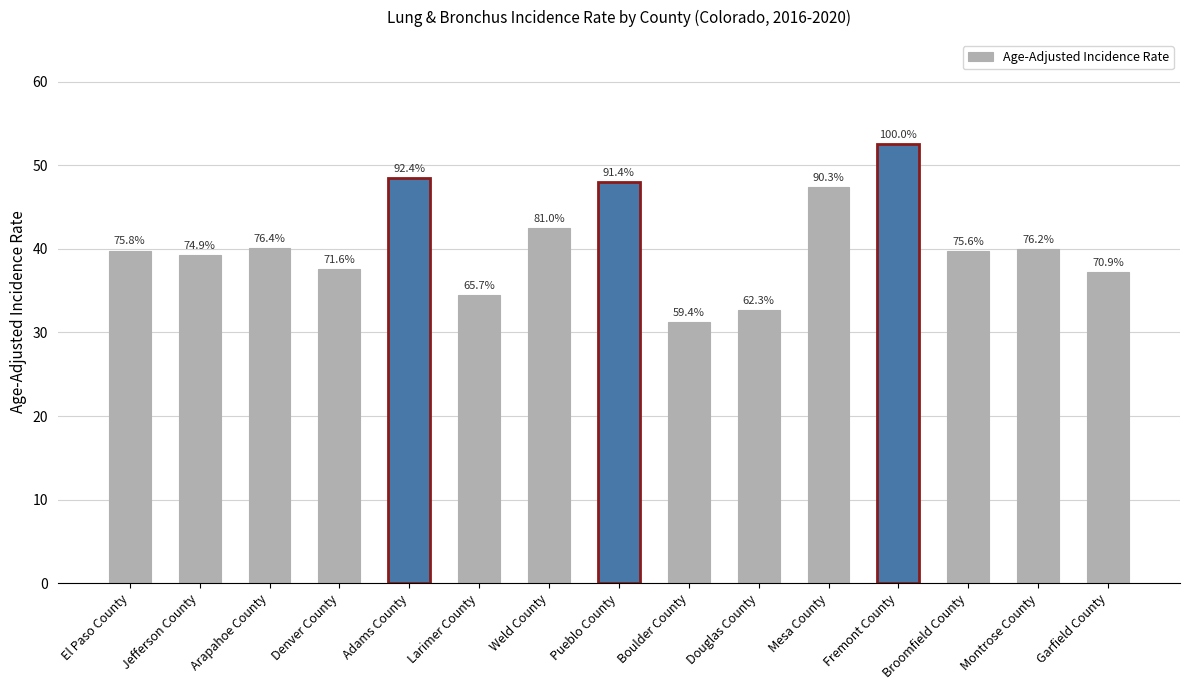

How many bars are there in total?

15